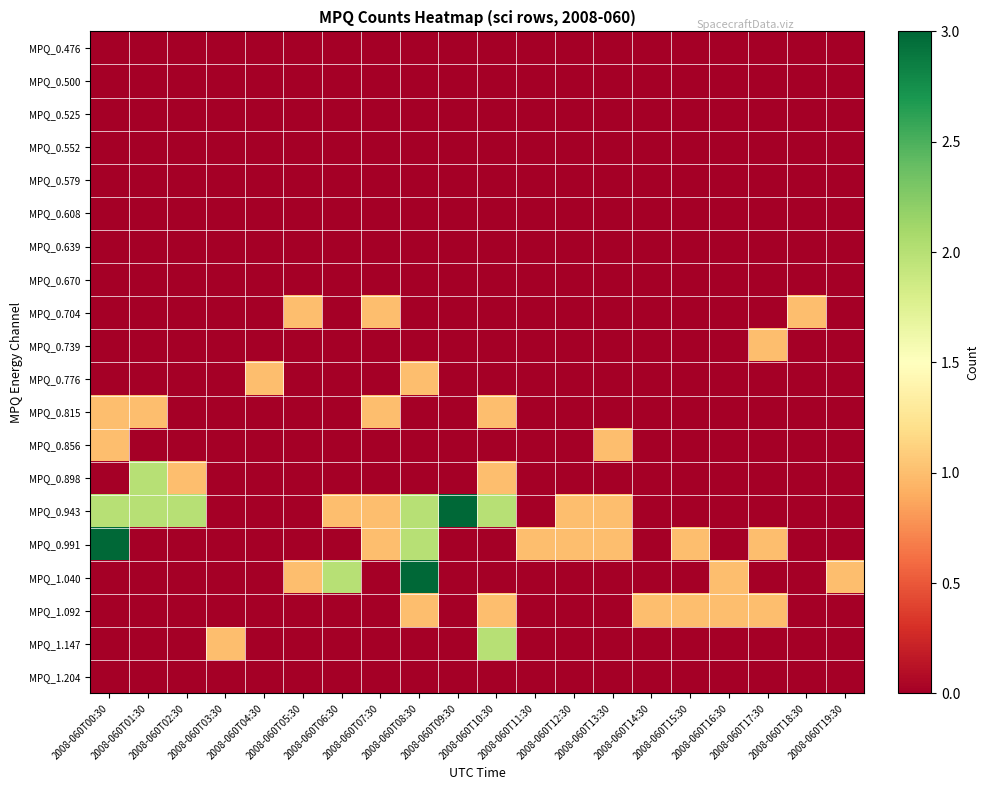

Reading left to right, what are all the values shown in this chart?

MPQ_0.476: 2008-060T00:30=0	2008-060T01:30=0	2008-060T02:30=0	2008-060T03:30=0	2008-060T04:30=0	2008-060T05:30=0	2008-060T06:30=0	2008-060T07:30=0	2008-060T08:30=0	2008-060T09:30=0	2008-060T10:30=0	2008-060T11:30=0	2008-060T12:30=0	2008-060T13:30=0	2008-060T14:30=0	2008-060T15:30=0	2008-060T16:30=0	2008-060T17:30=0	2008-060T18:30=0	2008-060T19:30=0
MPQ_0.500: 2008-060T00:30=0	2008-060T01:30=0	2008-060T02:30=0	2008-060T03:30=0	2008-060T04:30=0	2008-060T05:30=0	2008-060T06:30=0	2008-060T07:30=0	2008-060T08:30=0	2008-060T09:30=0	2008-060T10:30=0	2008-060T11:30=0	2008-060T12:30=0	2008-060T13:30=0	2008-060T14:30=0	2008-060T15:30=0	2008-060T16:30=0	2008-060T17:30=0	2008-060T18:30=0	2008-060T19:30=0
MPQ_0.525: 2008-060T00:30=0	2008-060T01:30=0	2008-060T02:30=0	2008-060T03:30=0	2008-060T04:30=0	2008-060T05:30=0	2008-060T06:30=0	2008-060T07:30=0	2008-060T08:30=0	2008-060T09:30=0	2008-060T10:30=0	2008-060T11:30=0	2008-060T12:30=0	2008-060T13:30=0	2008-060T14:30=0	2008-060T15:30=0	2008-060T16:30=0	2008-060T17:30=0	2008-060T18:30=0	2008-060T19:30=0
MPQ_0.552: 2008-060T00:30=0	2008-060T01:30=0	2008-060T02:30=0	2008-060T03:30=0	2008-060T04:30=0	2008-060T05:30=0	2008-060T06:30=0	2008-060T07:30=0	2008-060T08:30=0	2008-060T09:30=0	2008-060T10:30=0	2008-060T11:30=0	2008-060T12:30=0	2008-060T13:30=0	2008-060T14:30=0	2008-060T15:30=0	2008-060T16:30=0	2008-060T17:30=0	2008-060T18:30=0	2008-060T19:30=0
MPQ_0.579: 2008-060T00:30=0	2008-060T01:30=0	2008-060T02:30=0	2008-060T03:30=0	2008-060T04:30=0	2008-060T05:30=0	2008-060T06:30=0	2008-060T07:30=0	2008-060T08:30=0	2008-060T09:30=0	2008-060T10:30=0	2008-060T11:30=0	2008-060T12:30=0	2008-060T13:30=0	2008-060T14:30=0	2008-060T15:30=0	2008-060T16:30=0	2008-060T17:30=0	2008-060T18:30=0	2008-060T19:30=0
MPQ_0.608: 2008-060T00:30=0	2008-060T01:30=0	2008-060T02:30=0	2008-060T03:30=0	2008-060T04:30=0	2008-060T05:30=0	2008-060T06:30=0	2008-060T07:30=0	2008-060T08:30=0	2008-060T09:30=0	2008-060T10:30=0	2008-060T11:30=0	2008-060T12:30=0	2008-060T13:30=0	2008-060T14:30=0	2008-060T15:30=0	2008-060T16:30=0	2008-060T17:30=0	2008-060T18:30=0	2008-060T19:30=0
MPQ_0.639: 2008-060T00:30=0	2008-060T01:30=0	2008-060T02:30=0	2008-060T03:30=0	2008-060T04:30=0	2008-060T05:30=0	2008-060T06:30=0	2008-060T07:30=0	2008-060T08:30=0	2008-060T09:30=0	2008-060T10:30=0	2008-060T11:30=0	2008-060T12:30=0	2008-060T13:30=0	2008-060T14:30=0	2008-060T15:30=0	2008-060T16:30=0	2008-060T17:30=0	2008-060T18:30=0	2008-060T19:30=0
MPQ_0.670: 2008-060T00:30=0	2008-060T01:30=0	2008-060T02:30=0	2008-060T03:30=0	2008-060T04:30=0	2008-060T05:30=0	2008-060T06:30=0	2008-060T07:30=0	2008-060T08:30=0	2008-060T09:30=0	2008-060T10:30=0	2008-060T11:30=0	2008-060T12:30=0	2008-060T13:30=0	2008-060T14:30=0	2008-060T15:30=0	2008-060T16:30=0	2008-060T17:30=0	2008-060T18:30=0	2008-060T19:30=0
MPQ_0.704: 2008-060T00:30=0	2008-060T01:30=0	2008-060T02:30=0	2008-060T03:30=0	2008-060T04:30=0	2008-060T05:30=1	2008-060T06:30=0	2008-060T07:30=1	2008-060T08:30=0	2008-060T09:30=0	2008-060T10:30=0	2008-060T11:30=0	2008-060T12:30=0	2008-060T13:30=0	2008-060T14:30=0	2008-060T15:30=0	2008-060T16:30=0	2008-060T17:30=0	2008-060T18:30=1	2008-060T19:30=0
MPQ_0.739: 2008-060T00:30=0	2008-060T01:30=0	2008-060T02:30=0	2008-060T03:30=0	2008-060T04:30=0	2008-060T05:30=0	2008-060T06:30=0	2008-060T07:30=0	2008-060T08:30=0	2008-060T09:30=0	2008-060T10:30=0	2008-060T11:30=0	2008-060T12:30=0	2008-060T13:30=0	2008-060T14:30=0	2008-060T15:30=0	2008-060T16:30=0	2008-060T17:30=1	2008-060T18:30=0	2008-060T19:30=0
MPQ_0.776: 2008-060T00:30=0	2008-060T01:30=0	2008-060T02:30=0	2008-060T03:30=0	2008-060T04:30=1	2008-060T05:30=0	2008-060T06:30=0	2008-060T07:30=0	2008-060T08:30=1	2008-060T09:30=0	2008-060T10:30=0	2008-060T11:30=0	2008-060T12:30=0	2008-060T13:30=0	2008-060T14:30=0	2008-060T15:30=0	2008-060T16:30=0	2008-060T17:30=0	2008-060T18:30=0	2008-060T19:30=0
MPQ_0.815: 2008-060T00:30=1	2008-060T01:30=1	2008-060T02:30=0	2008-060T03:30=0	2008-060T04:30=0	2008-060T05:30=0	2008-060T06:30=0	2008-060T07:30=1	2008-060T08:30=0	2008-060T09:30=0	2008-060T10:30=1	2008-060T11:30=0	2008-060T12:30=0	2008-060T13:30=0	2008-060T14:30=0	2008-060T15:30=0	2008-060T16:30=0	2008-060T17:30=0	2008-060T18:30=0	2008-060T19:30=0
MPQ_0.856: 2008-060T00:30=1	2008-060T01:30=0	2008-060T02:30=0	2008-060T03:30=0	2008-060T04:30=0	2008-060T05:30=0	2008-060T06:30=0	2008-060T07:30=0	2008-060T08:30=0	2008-060T09:30=0	2008-060T10:30=0	2008-060T11:30=0	2008-060T12:30=0	2008-060T13:30=1	2008-060T14:30=0	2008-060T15:30=0	2008-060T16:30=0	2008-060T17:30=0	2008-060T18:30=0	2008-060T19:30=0
MPQ_0.898: 2008-060T00:30=0	2008-060T01:30=2	2008-060T02:30=1	2008-060T03:30=0	2008-060T04:30=0	2008-060T05:30=0	2008-060T06:30=0	2008-060T07:30=0	2008-060T08:30=0	2008-060T09:30=0	2008-060T10:30=1	2008-060T11:30=0	2008-060T12:30=0	2008-060T13:30=0	2008-060T14:30=0	2008-060T15:30=0	2008-060T16:30=0	2008-060T17:30=0	2008-060T18:30=0	2008-060T19:30=0
MPQ_0.943: 2008-060T00:30=2	2008-060T01:30=2	2008-060T02:30=2	2008-060T03:30=0	2008-060T04:30=0	2008-060T05:30=0	2008-060T06:30=1	2008-060T07:30=1	2008-060T08:30=2	2008-060T09:30=3	2008-060T10:30=2	2008-060T11:30=0	2008-060T12:30=1	2008-060T13:30=1	2008-060T14:30=0	2008-060T15:30=0	2008-060T16:30=0	2008-060T17:30=0	2008-060T18:30=0	2008-060T19:30=0
MPQ_0.991: 2008-060T00:30=3	2008-060T01:30=0	2008-060T02:30=0	2008-060T03:30=0	2008-060T04:30=0	2008-060T05:30=0	2008-060T06:30=0	2008-060T07:30=1	2008-060T08:30=2	2008-060T09:30=0	2008-060T10:30=0	2008-060T11:30=1	2008-060T12:30=1	2008-060T13:30=1	2008-060T14:30=0	2008-060T15:30=1	2008-060T16:30=0	2008-060T17:30=1	2008-060T18:30=0	2008-060T19:30=0
MPQ_1.040: 2008-060T00:30=0	2008-060T01:30=0	2008-060T02:30=0	2008-060T03:30=0	2008-060T04:30=0	2008-060T05:30=1	2008-060T06:30=2	2008-060T07:30=0	2008-060T08:30=3	2008-060T09:30=0	2008-060T10:30=0	2008-060T11:30=0	2008-060T12:30=0	2008-060T13:30=0	2008-060T14:30=0	2008-060T15:30=0	2008-060T16:30=1	2008-060T17:30=0	2008-060T18:30=0	2008-060T19:30=1
MPQ_1.092: 2008-060T00:30=0	2008-060T01:30=0	2008-060T02:30=0	2008-060T03:30=0	2008-060T04:30=0	2008-060T05:30=0	2008-060T06:30=0	2008-060T07:30=0	2008-060T08:30=1	2008-060T09:30=0	2008-060T10:30=1	2008-060T11:30=0	2008-060T12:30=0	2008-060T13:30=0	2008-060T14:30=1	2008-060T15:30=1	2008-060T16:30=1	2008-060T17:30=1	2008-060T18:30=0	2008-060T19:30=0
MPQ_1.147: 2008-060T00:30=0	2008-060T01:30=0	2008-060T02:30=0	2008-060T03:30=1	2008-060T04:30=0	2008-060T05:30=0	2008-060T06:30=0	2008-060T07:30=0	2008-060T08:30=0	2008-060T09:30=0	2008-060T10:30=2	2008-060T11:30=0	2008-060T12:30=0	2008-060T13:30=0	2008-060T14:30=0	2008-060T15:30=0	2008-060T16:30=0	2008-060T17:30=0	2008-060T18:30=0	2008-060T19:30=0
MPQ_1.204: 2008-060T00:30=0	2008-060T01:30=0	2008-060T02:30=0	2008-060T03:30=0	2008-060T04:30=0	2008-060T05:30=0	2008-060T06:30=0	2008-060T07:30=0	2008-060T08:30=0	2008-060T09:30=0	2008-060T10:30=0	2008-060T11:30=0	2008-060T12:30=0	2008-060T13:30=0	2008-060T14:30=0	2008-060T15:30=0	2008-060T16:30=0	2008-060T17:30=0	2008-060T18:30=0	2008-060T19:30=0